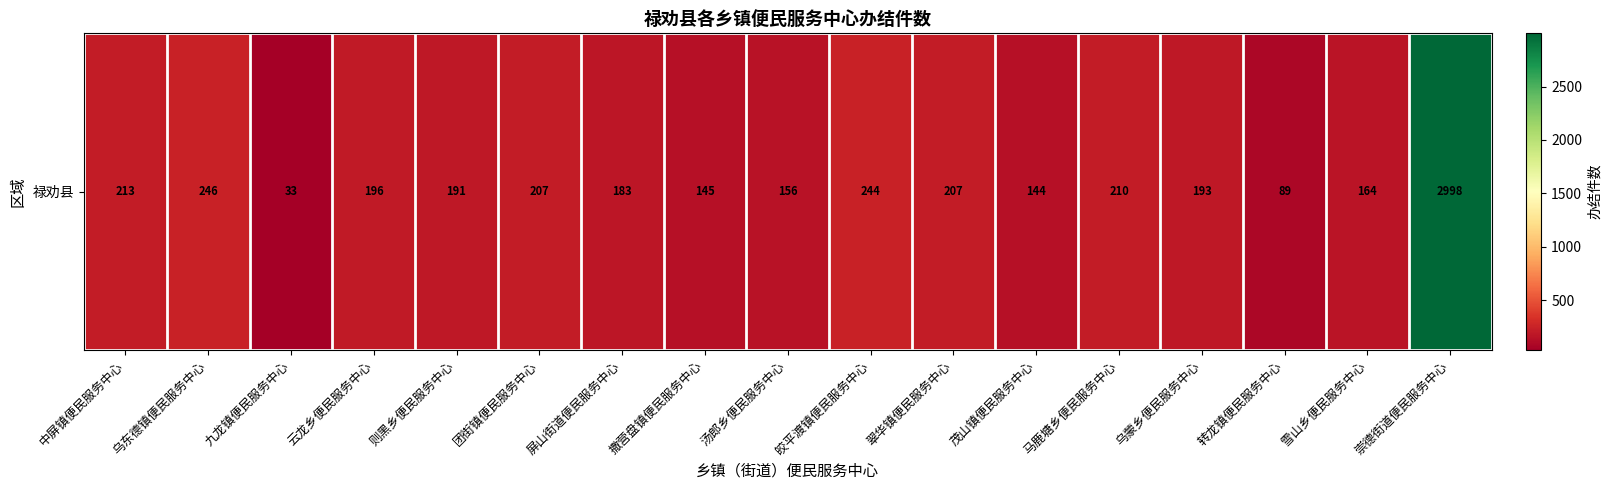

List the labels in order of value, smallest first.

九龙镇便民服务中心, 转龙镇便民服务中心, 茂山镇便民服务中心, 撒营盘镇便民服务中心, 汤郎乡便民服务中心, 雪山乡便民服务中心, 屏山街道便民服务中心, 则黑乡便民服务中心, 乌蒙乡便民服务中心, 云龙乡便民服务中心, 团街镇便民服务中心, 翠华镇便民服务中心, 马鹿塘乡便民服务中心, 中屏镇便民服务中心, 皎平渡镇便民服务中心, 乌东德镇便民服务中心, 崇德街道便民服务中心